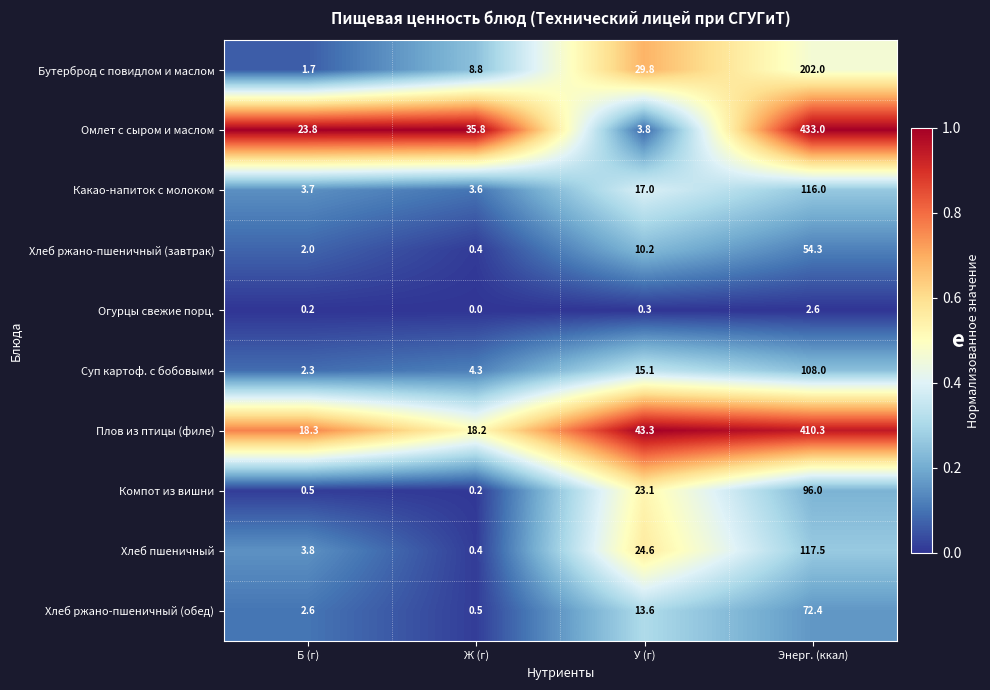

Is it true that Бутерброд с повидлом и маслом equals 29.8 at У (г)?

True